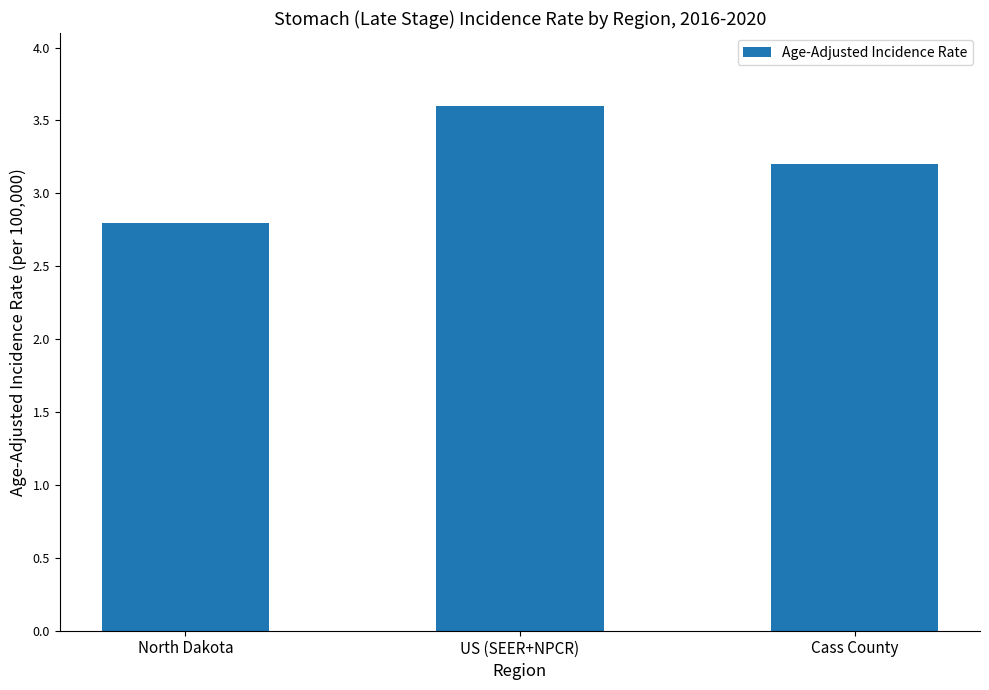

Reading left to right, what are all the values shown in this chart?

2.8	3.6	3.2